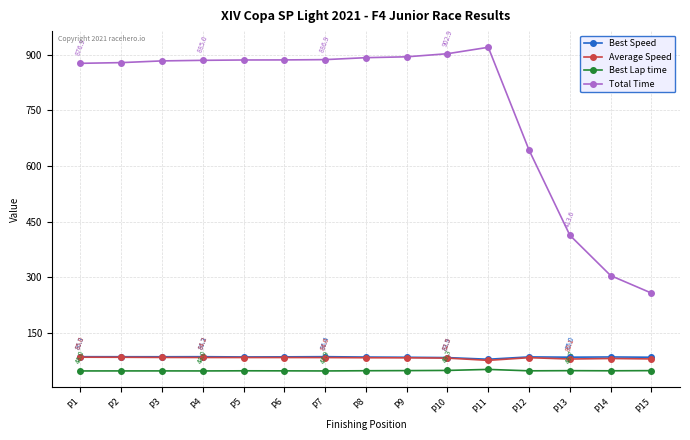

What is the difference between the second highest and second lowest values in the Best Lap time series?

1.4